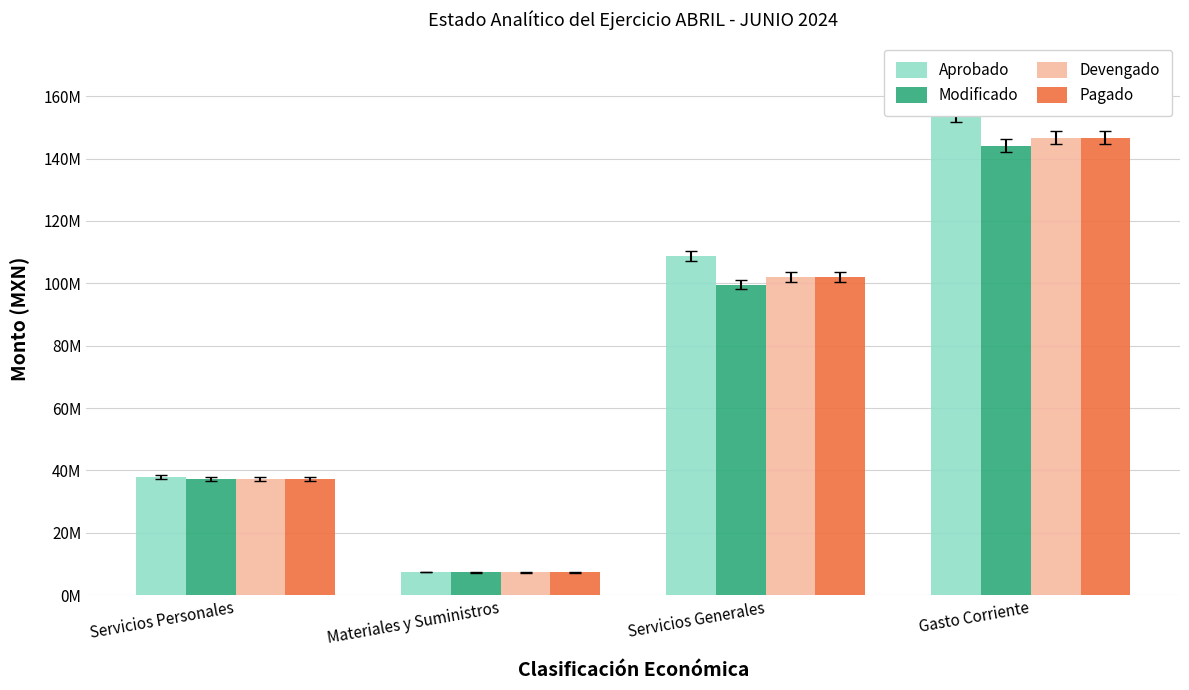

What value does the Aprobado series have at Materiales y Suministros?

7491000.0